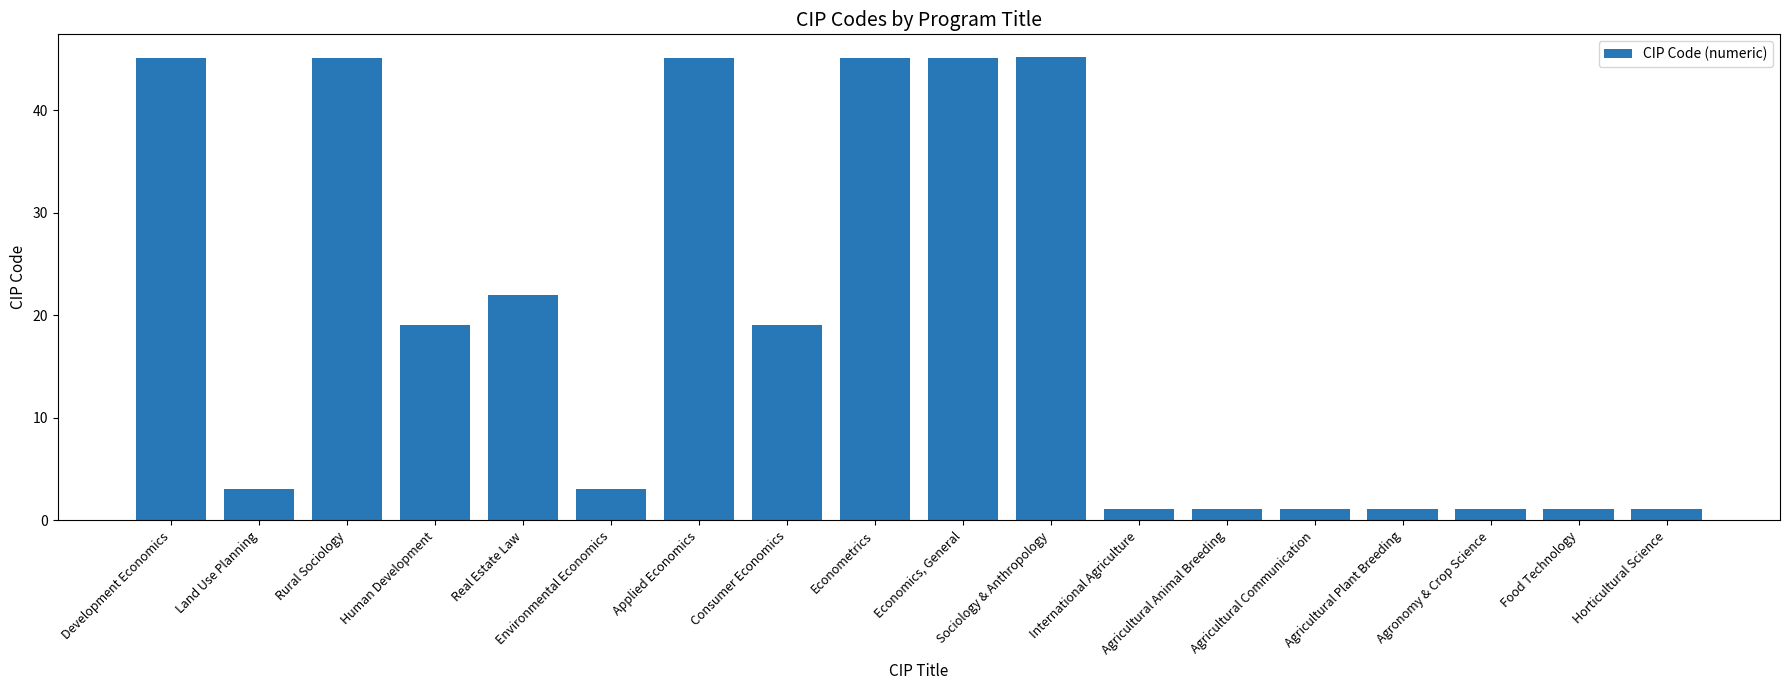

What is the label of the 15th bar from the right?

Human Development